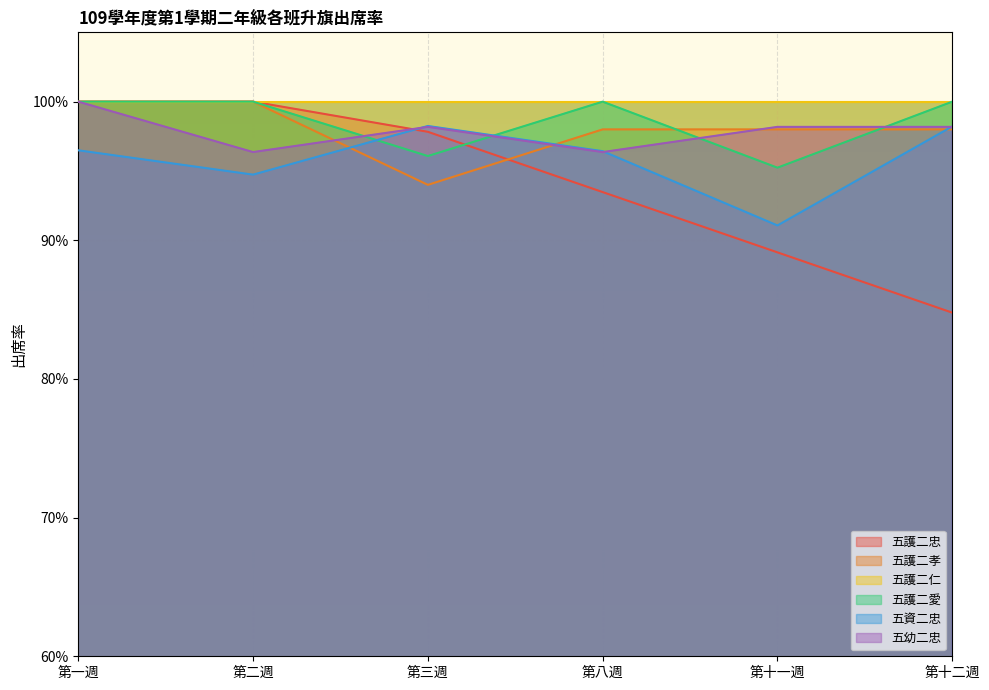

Does the chart display data point markers on the line(s)?

No